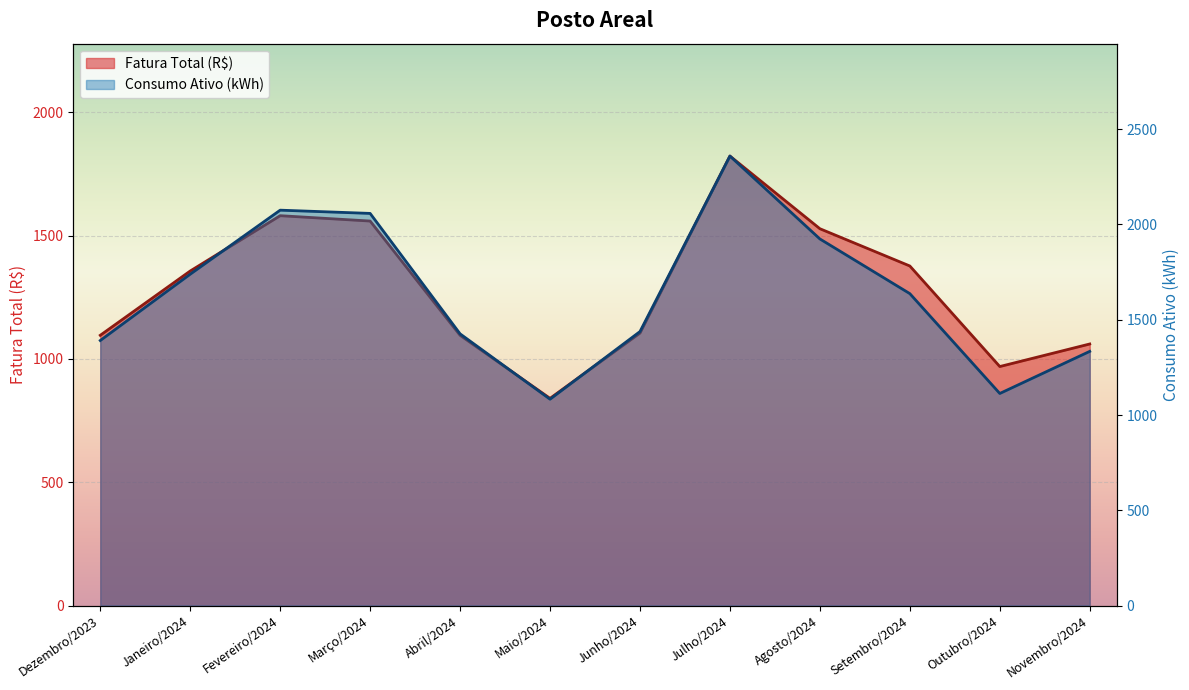

How many data points in Consumo Ativo (kWh) are less than 1637?

6